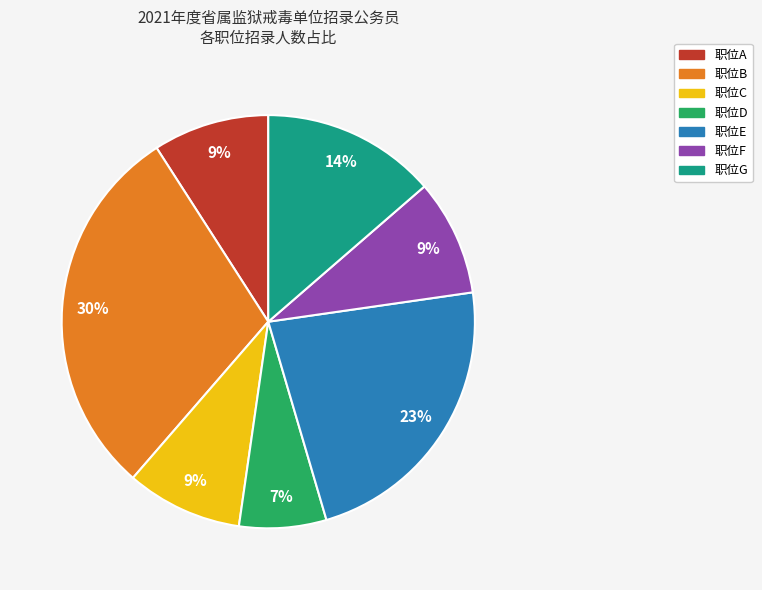

What percentage is the 职位C slice, to the nearest percent?

9%